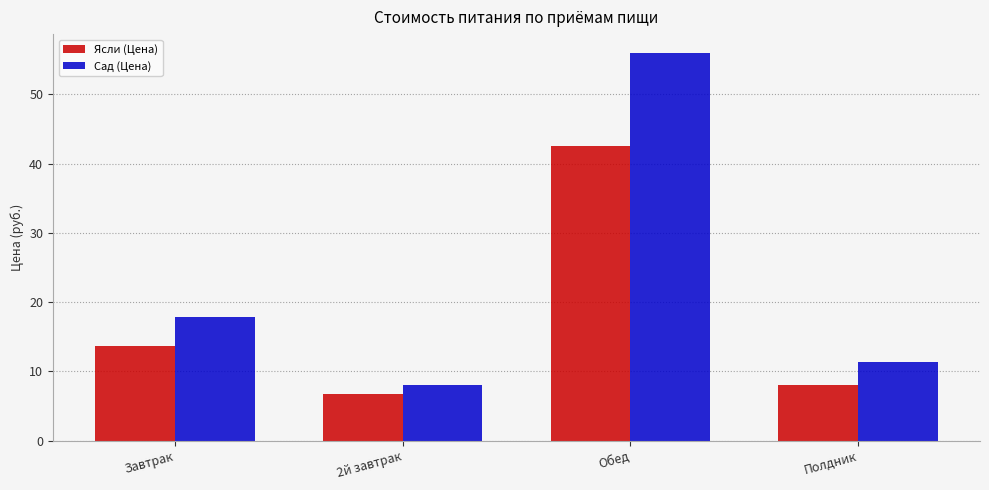

What position from the left is Обед?

3